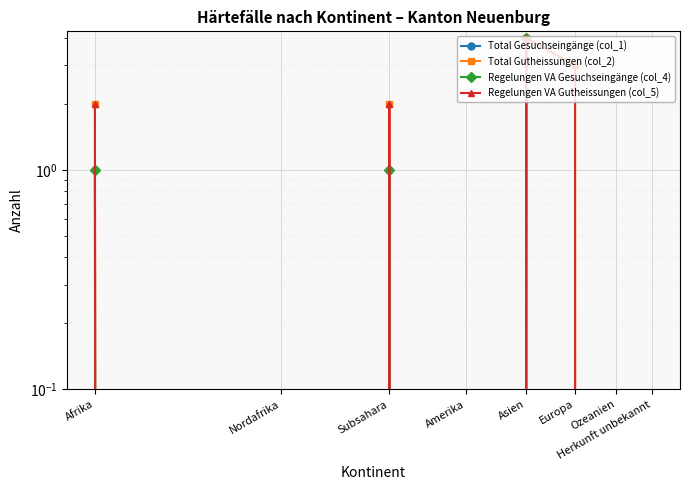

What position from the left is Afrika?

1